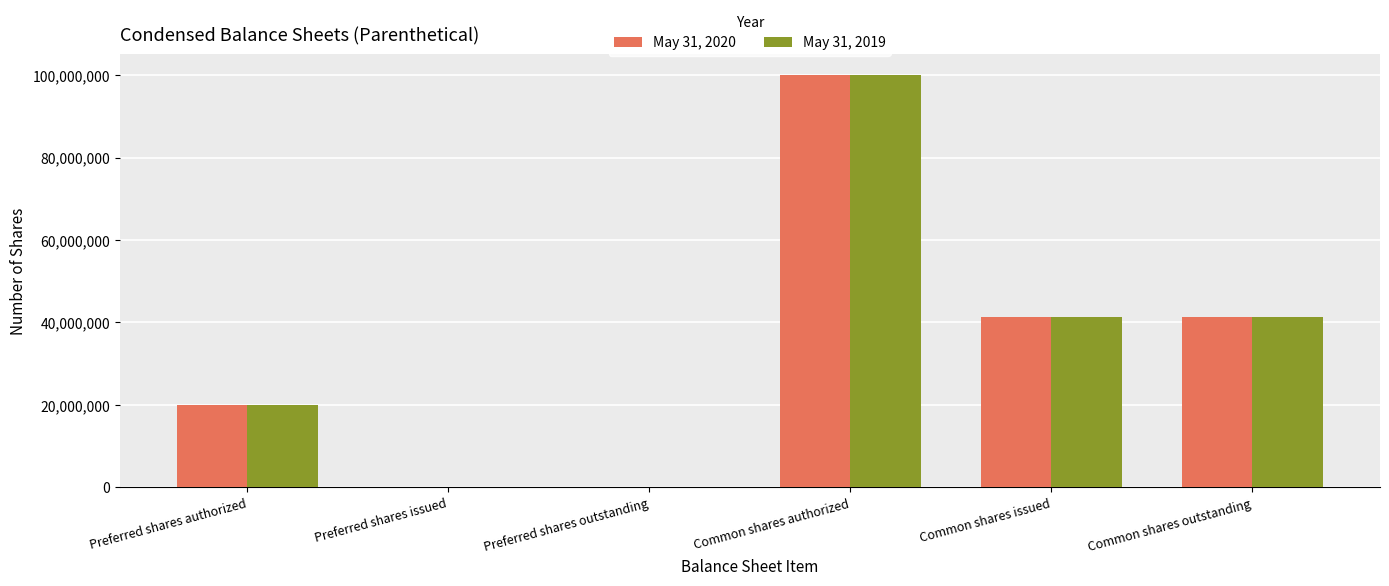

How many groups of bars are there?

6